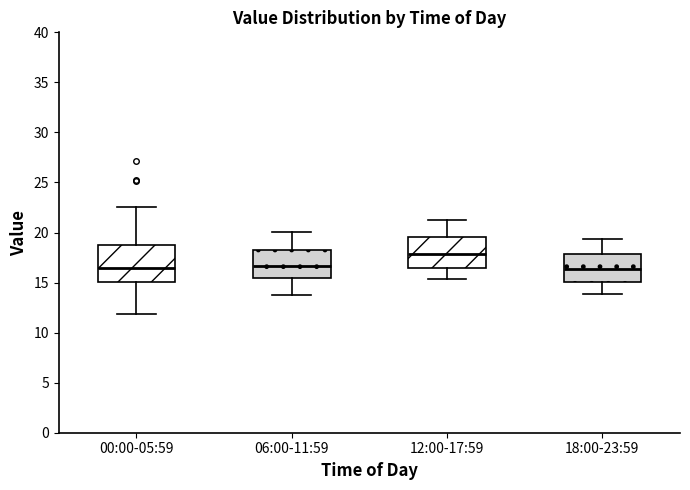

Reading left to right, transcribe this box plot: for each box, give where its median line is, the range the box spans, and where its two whiskers end, as read against the y-axis. The values are not printed on the chart, so give them approximately, as read against the axis.

00:00-05:59: median 16.5, box 15.0 to 18.5, whiskers 12.0 to 22.5
06:00-11:59: median 16.5, box 15.5 to 18.0, whiskers 14.0 to 20.0
12:00-17:59: median 18.0, box 16.5 to 19.5, whiskers 15.5 to 21.5
18:00-23:59: median 16.5, box 15.0 to 18.0, whiskers 14.0 to 19.5